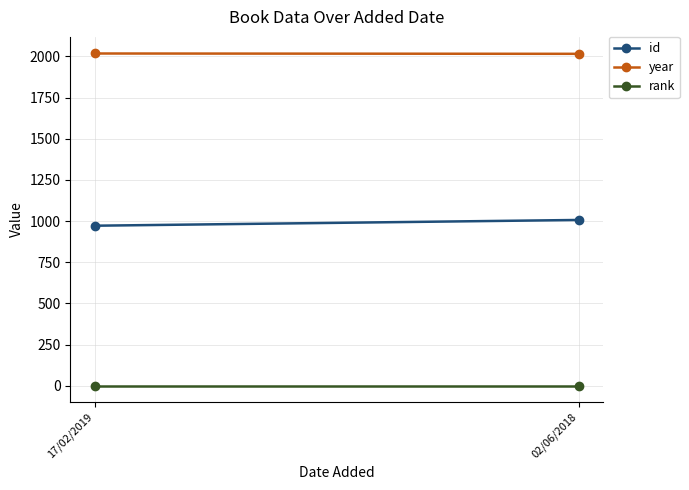

What is the label of the 1st point from the right?

02/06/2018